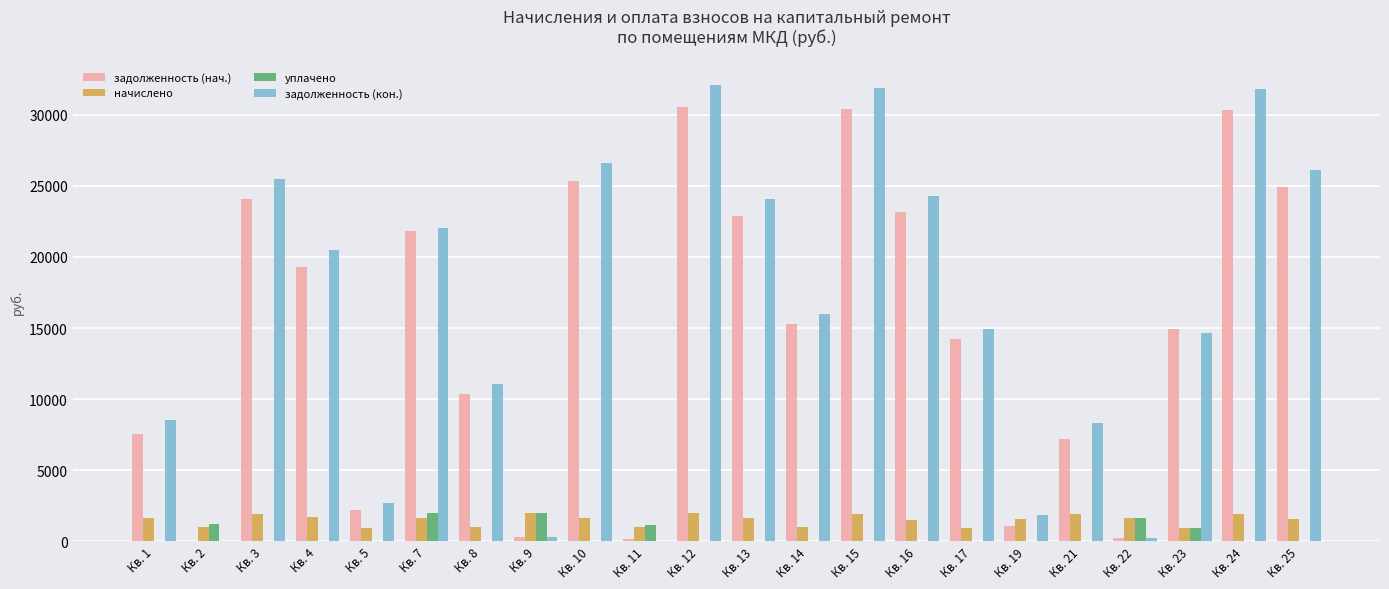

What is the average value of the задолженность (кон.) series?

15615.2